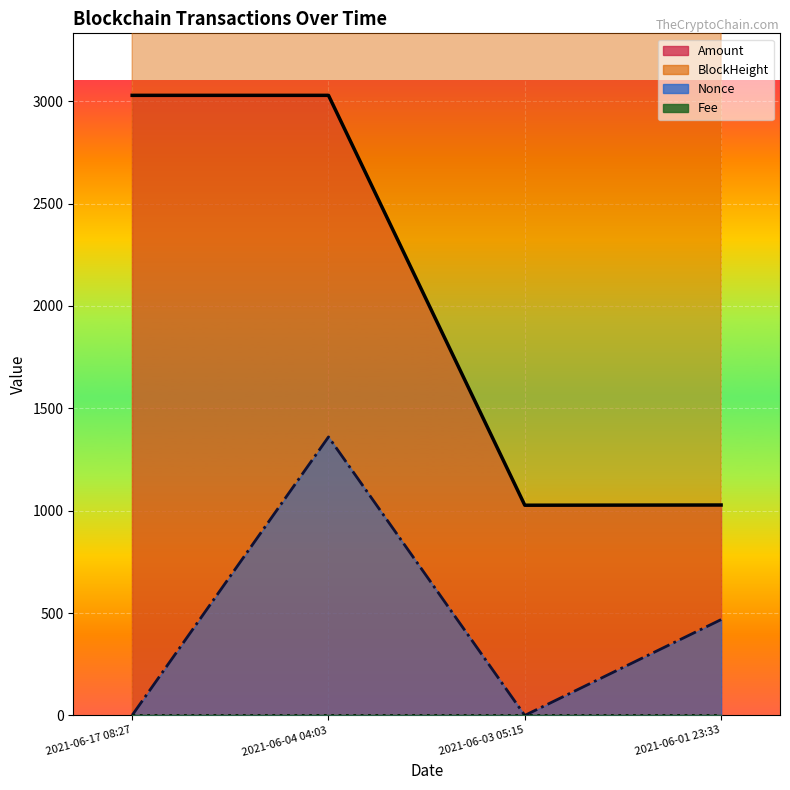

What position from the left is 2021-06-01 23:33?

4